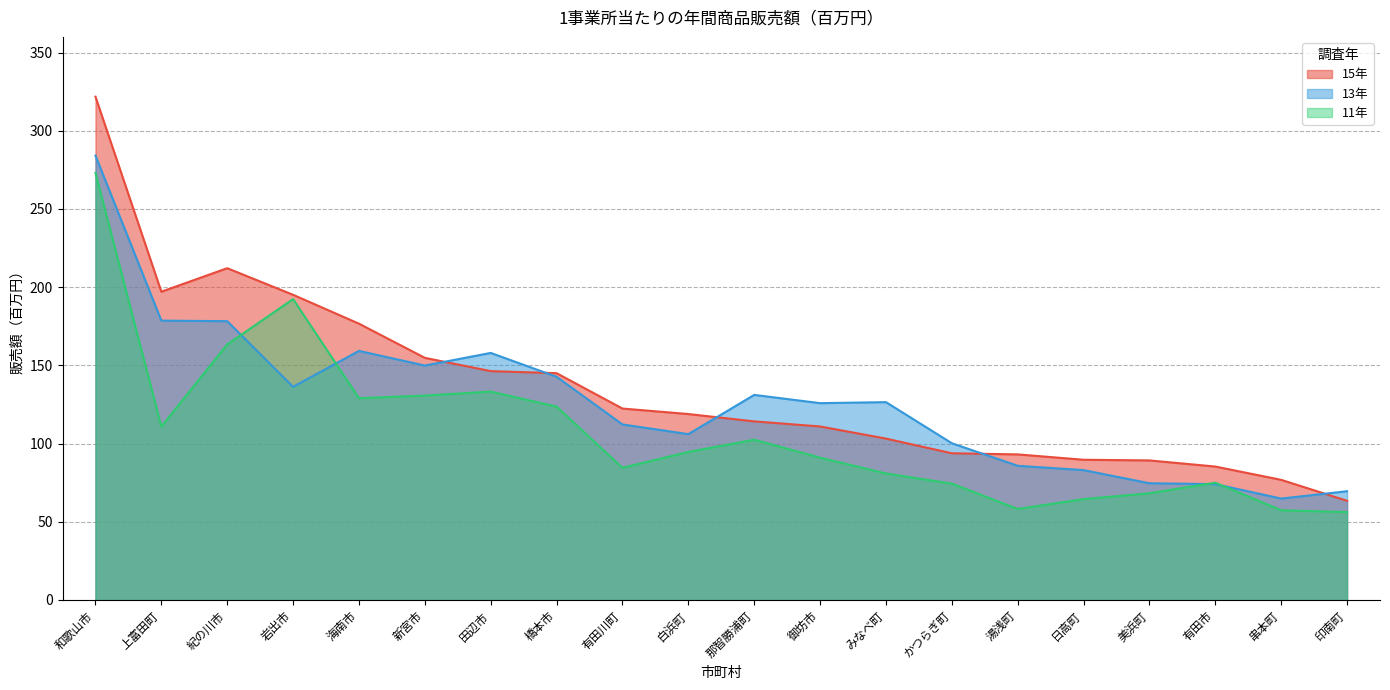

List the series in order of their overall mean, highest first.

15年, 13年, 11年